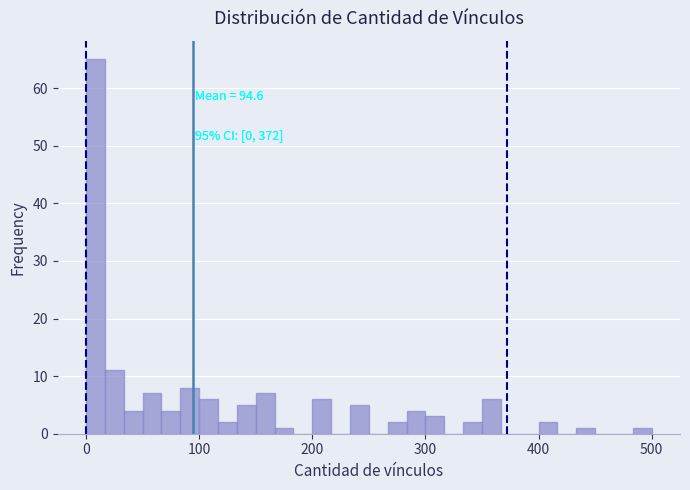

Around what value on the x-axis is the tallest bar? Give the approximate position of its centre, as read against the axis.

10